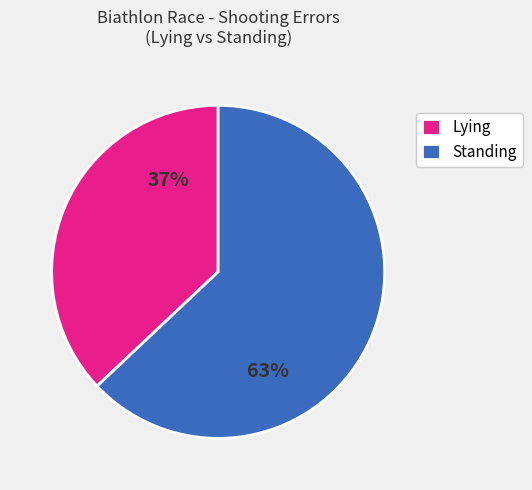

Is the sum of Standing and Lying greater than half?

Yes